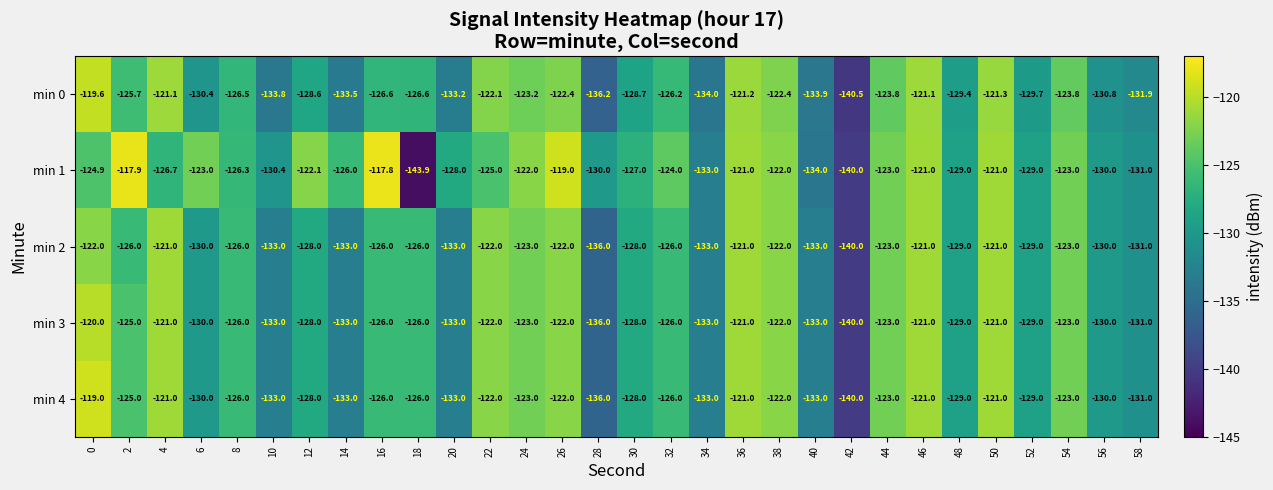

What is the maximum value shown in the chart?

-117.8